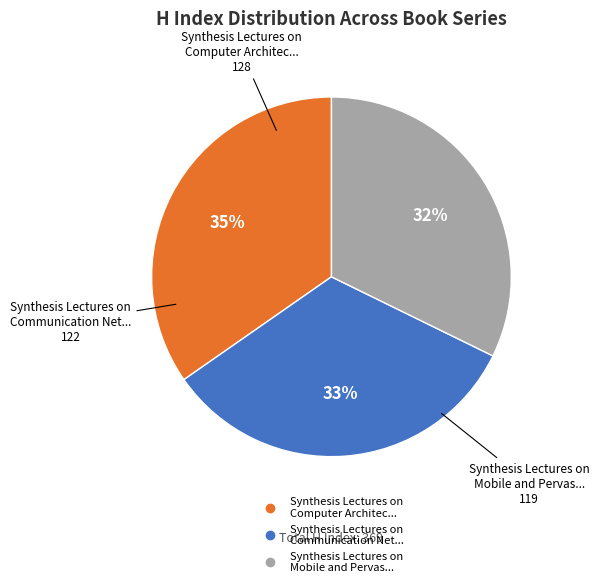

Is there a majority slice in this chart?

No